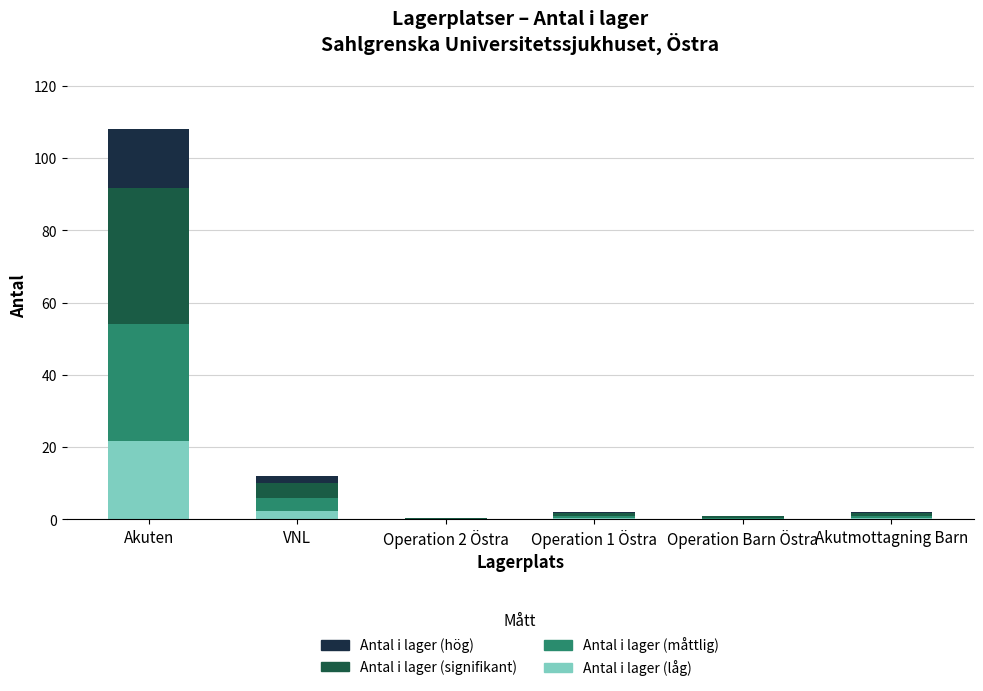

At which category is the sum across all series the highest?

Akuten